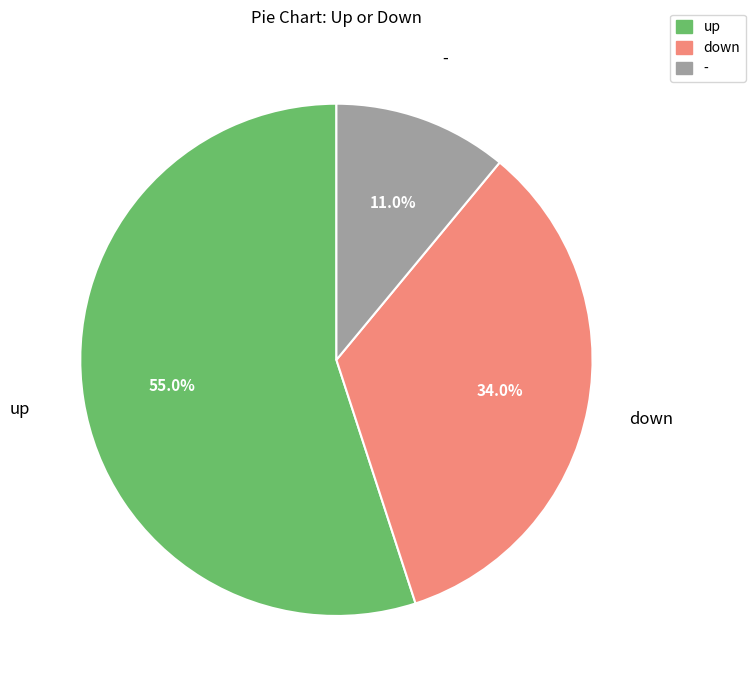

Is the sum of - and up greater than half?

Yes